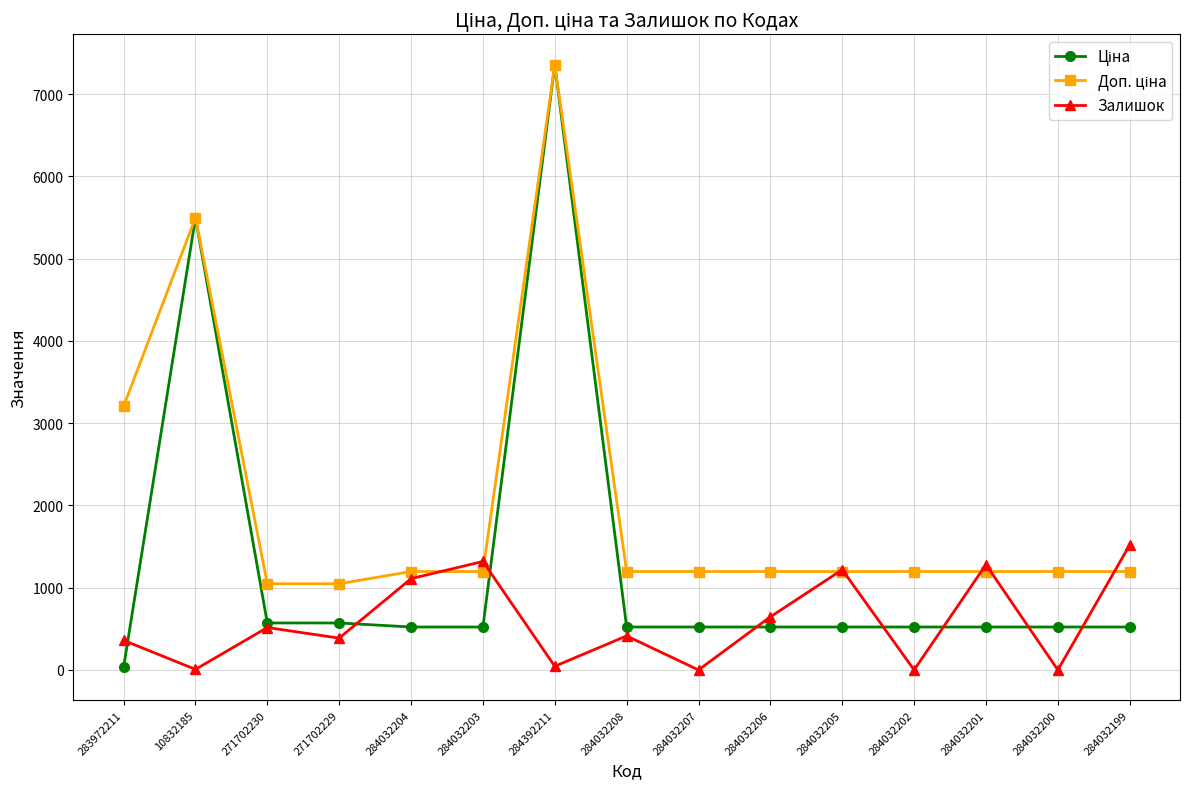

What is the spread (max minus min) of values at 284032202?

1197.0